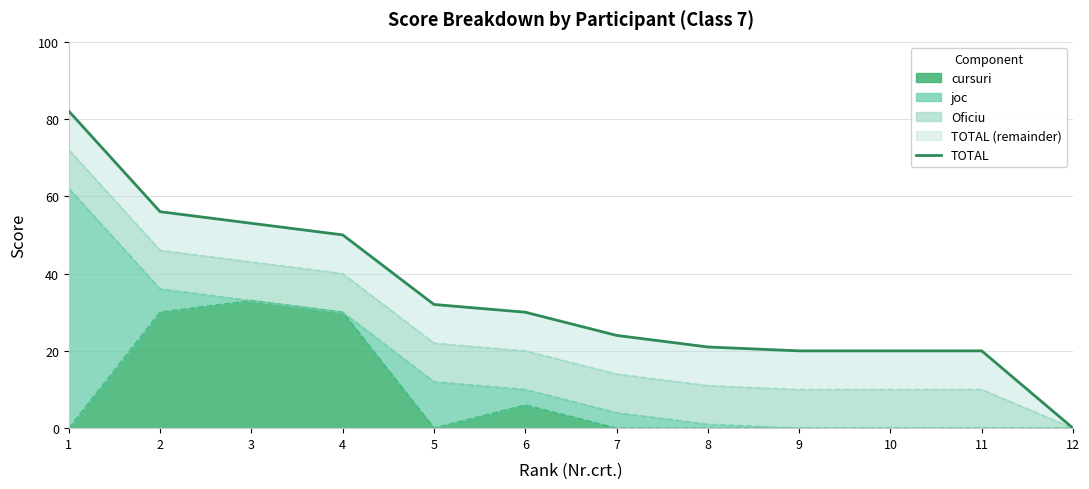

Approximately how many times larger is the value at 8 compared to 10?

1.1